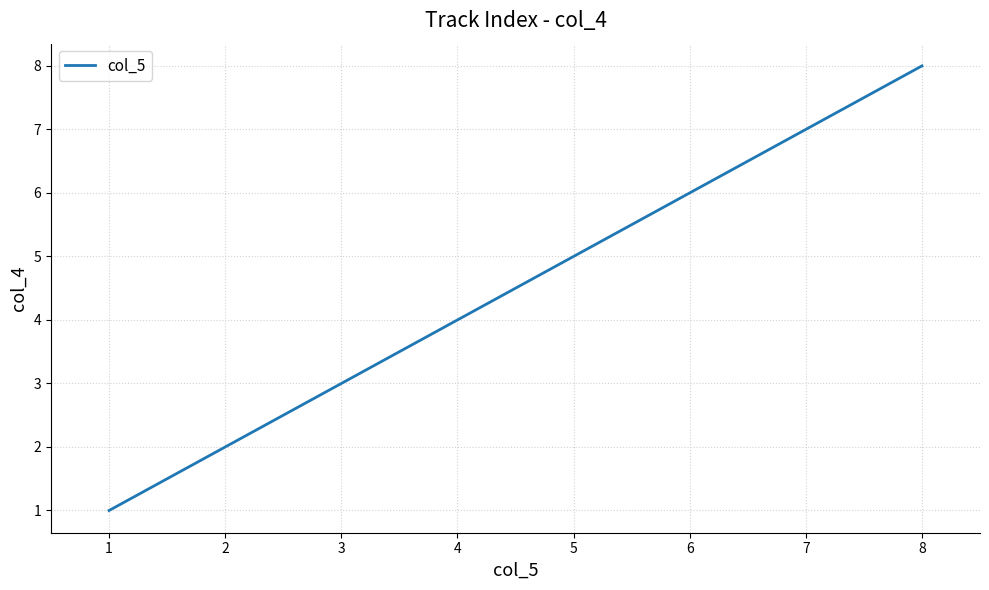

True or false: there are more than 1 points higher than both neighbors.

False